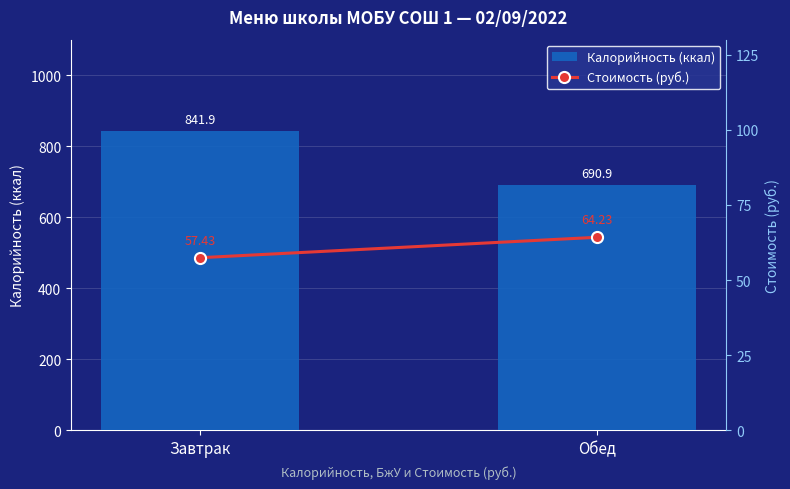

List the series in order of their peak value, lowest first.

Стоимость (руб.), Калорийность (ккал)